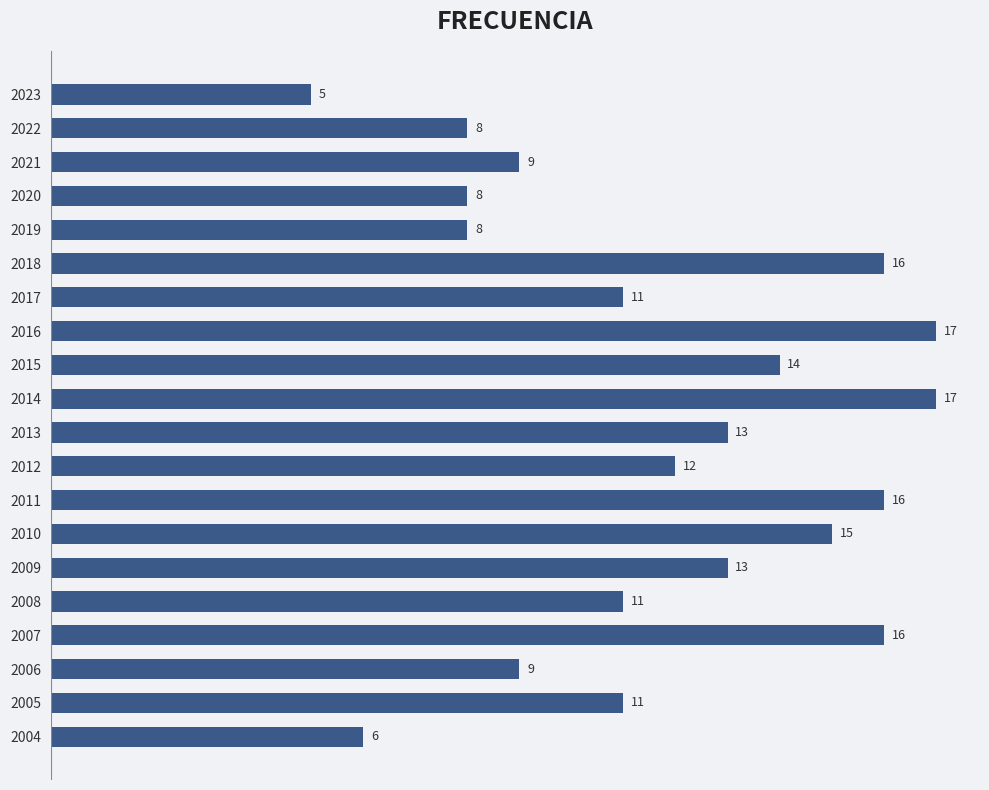

What is the value of the 19th bar from the top?

11